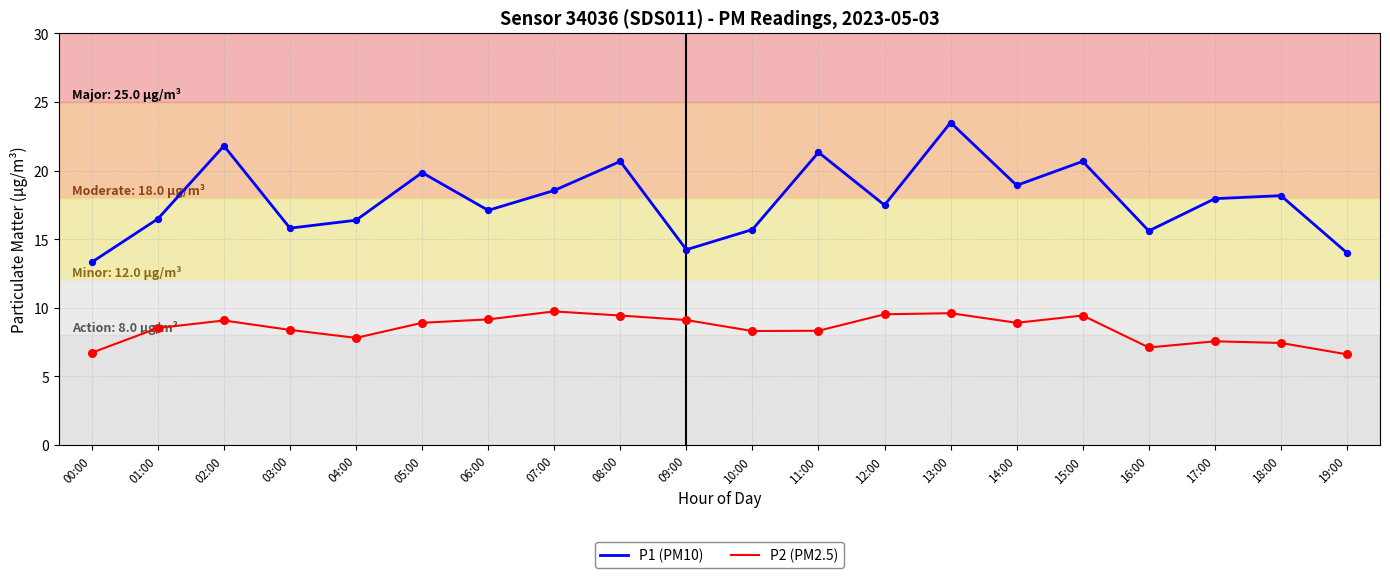

At which category is the sum across all series the highest?

13:00